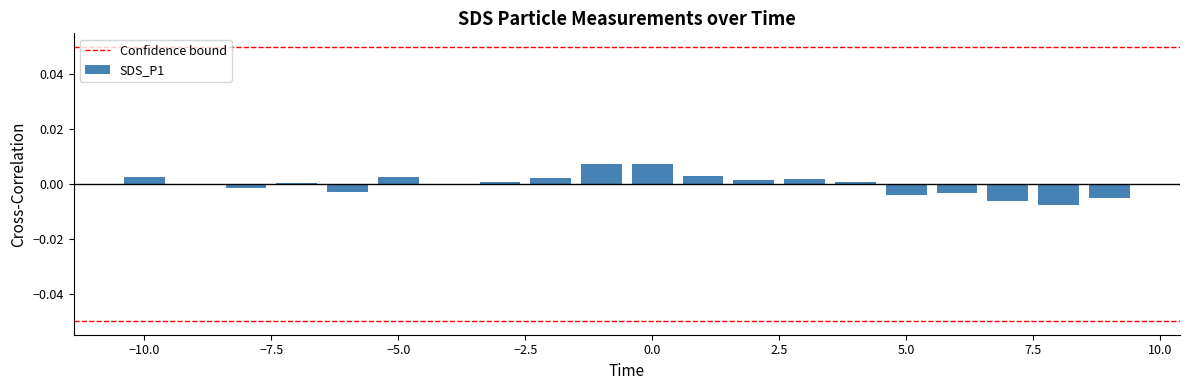

Are the bars horizontal?

No